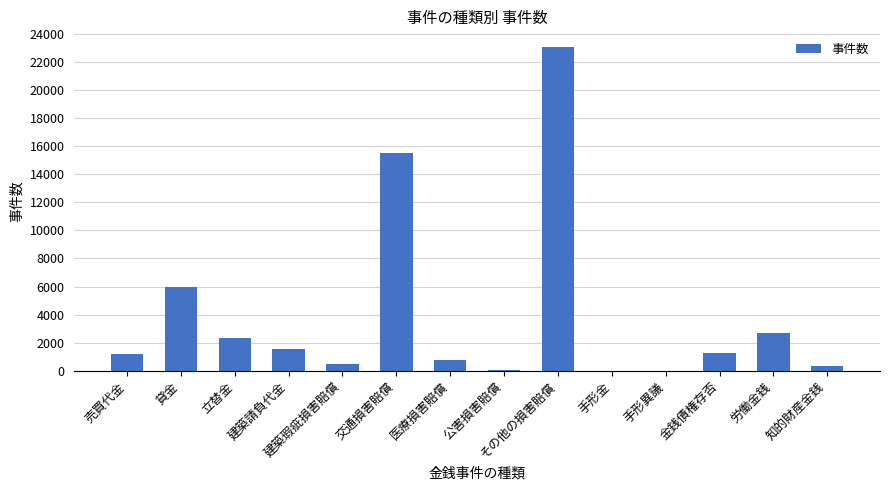

Count the number of data series in this chart.

1